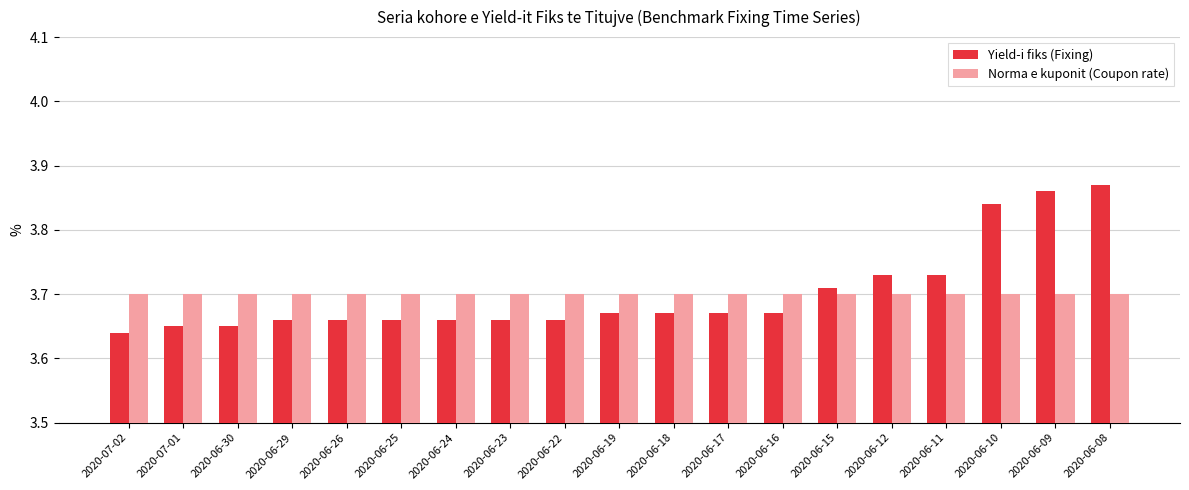

Is it true that Yield-i fiks (Fixing) equals 3.7 at 2020-06-23?

True